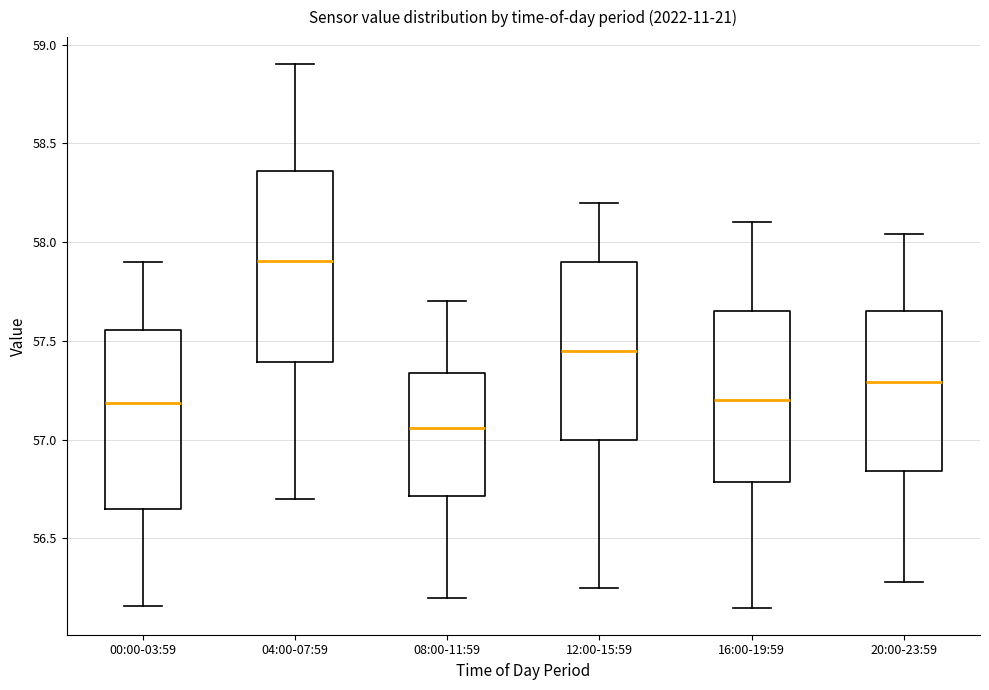

Comparing the boxes themselves (not the whiskers), which one is the tallest?

04:00-07:59